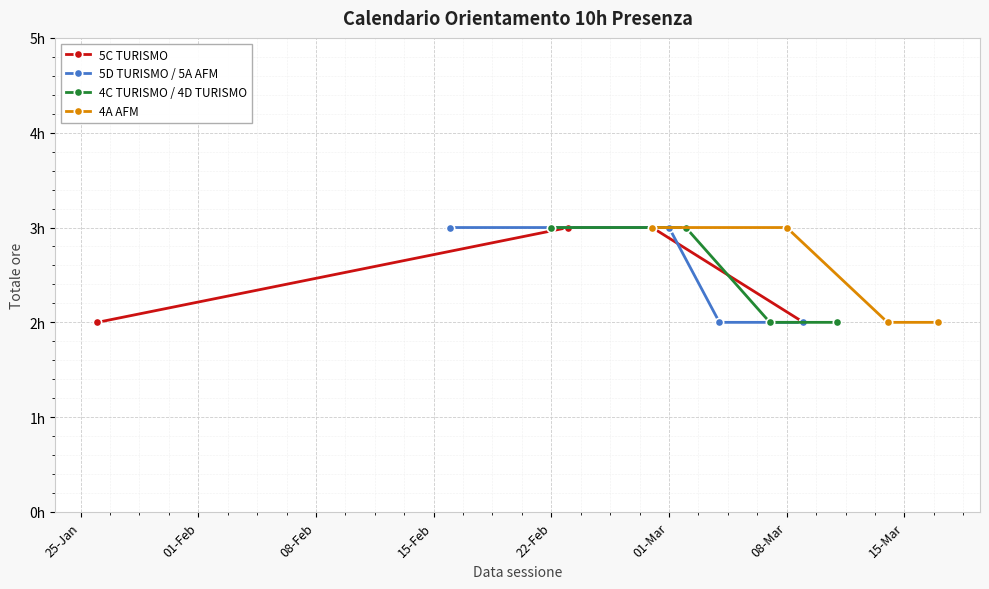

Between 01-Feb and 15-Feb, which series saw the biggest shift?

5C TURISMO